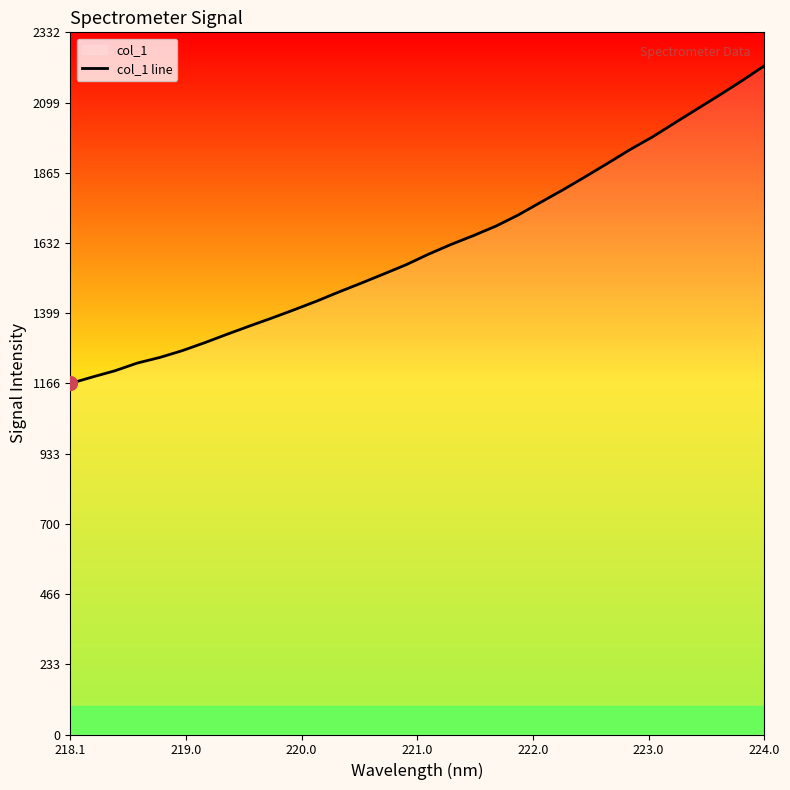

How many values are below 1595?

16